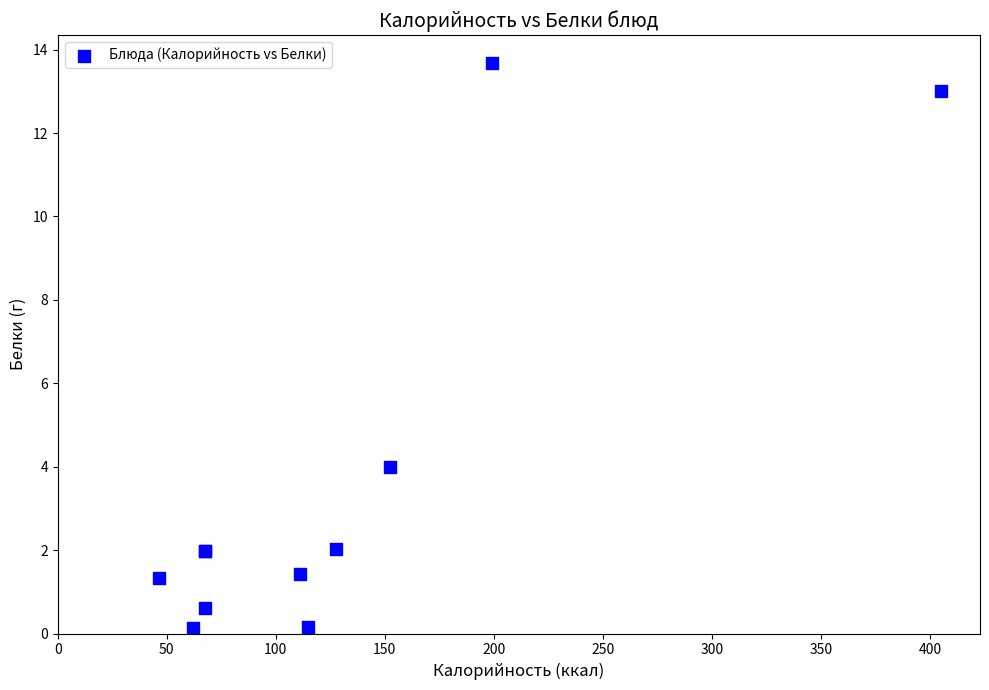

What Y value in the scatter plot is closest to 6?

4.0